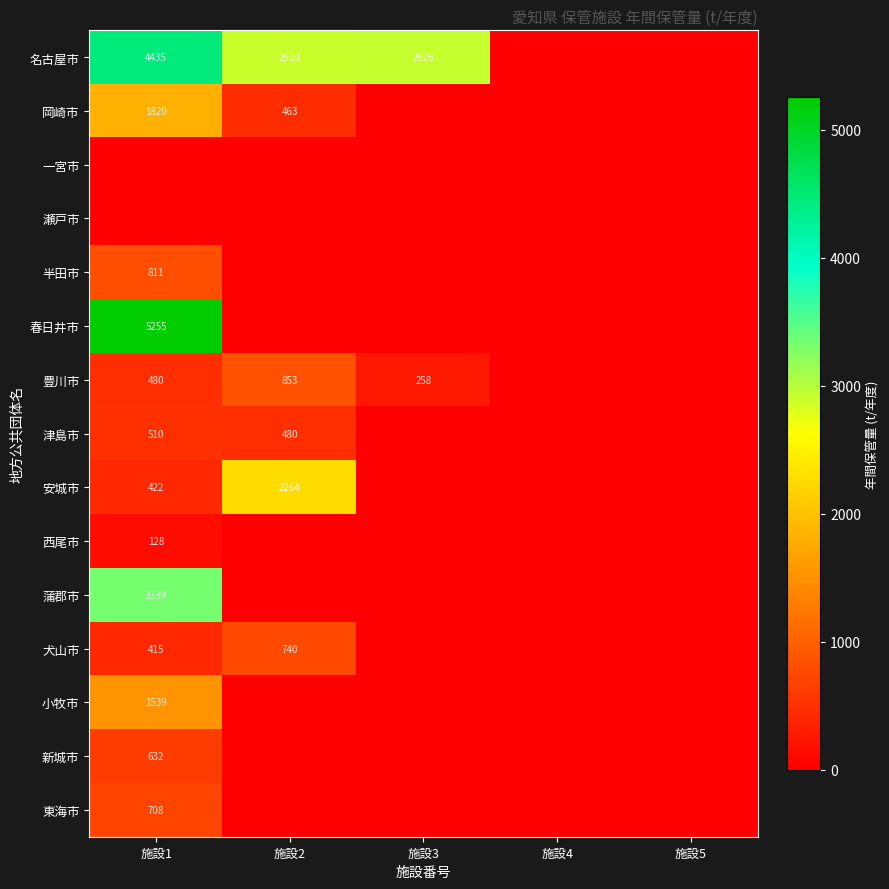

Between 施設2 and 施設4, which series saw the biggest shift?

名古屋市